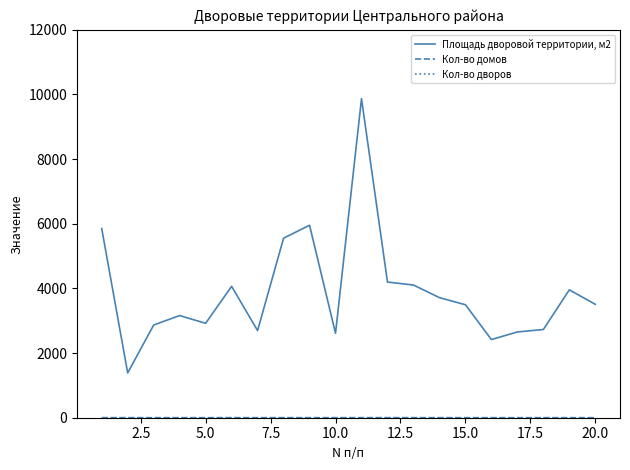

Which series has the largest range (max minus min)?

Площадь дворовой территории, м2